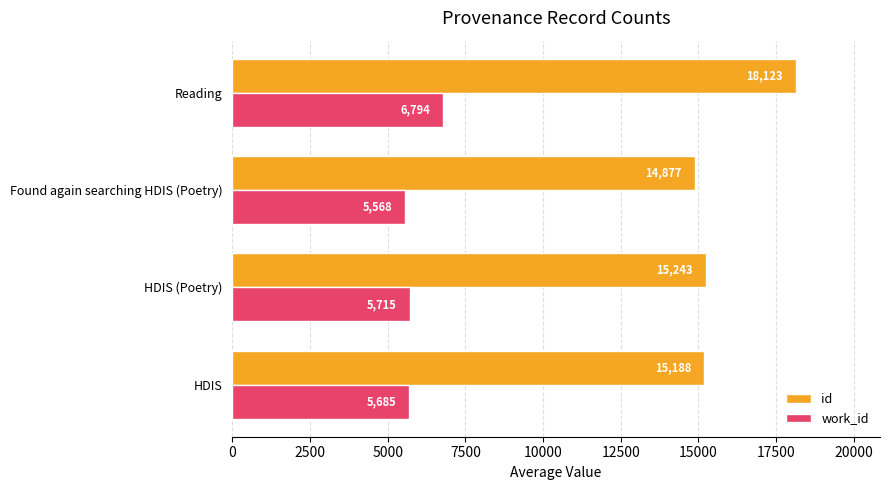

At which category does the chart reach its minimum across all series?

Found again searching HDIS (Poetry)